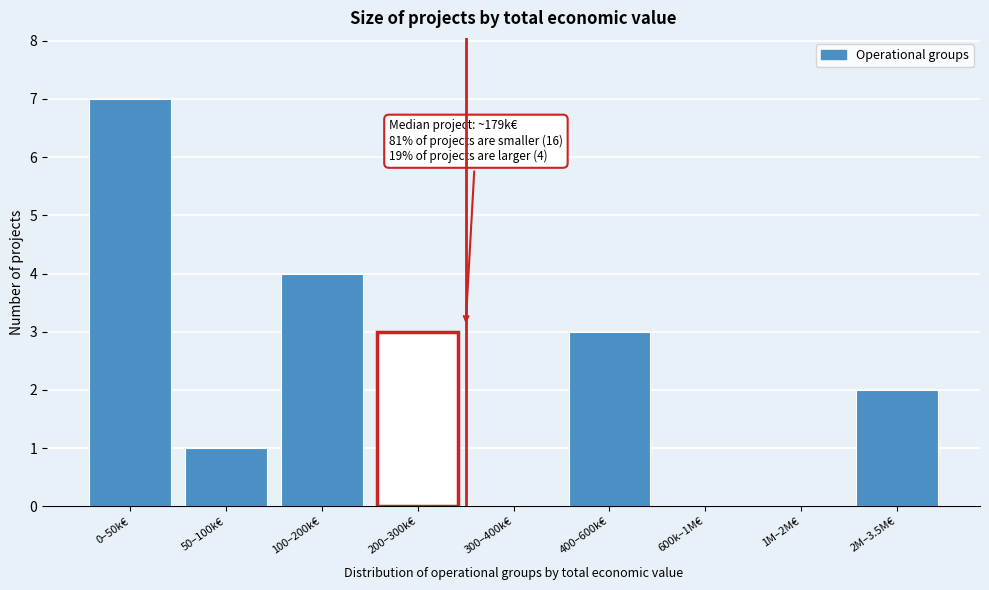

Reading right to left, list all the values displayed in this chart.

2M–3.5M€=2	1M–2M€=0	600k–1M€=0	400–600k€=3	300–400k€=0	200–300k€=3	100–200k€=4	50–100k€=1	0–50k€=7